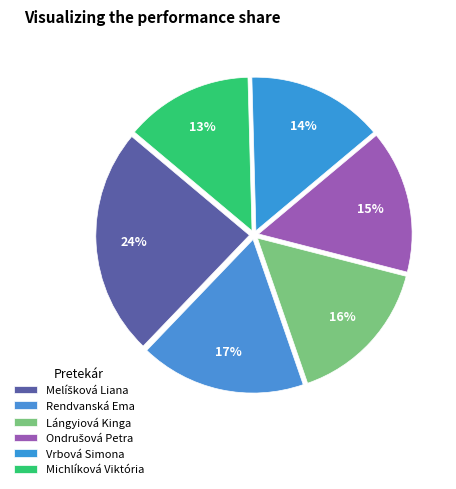

To the nearest percent, what portion does Lángyiová Kinga represent?

16%